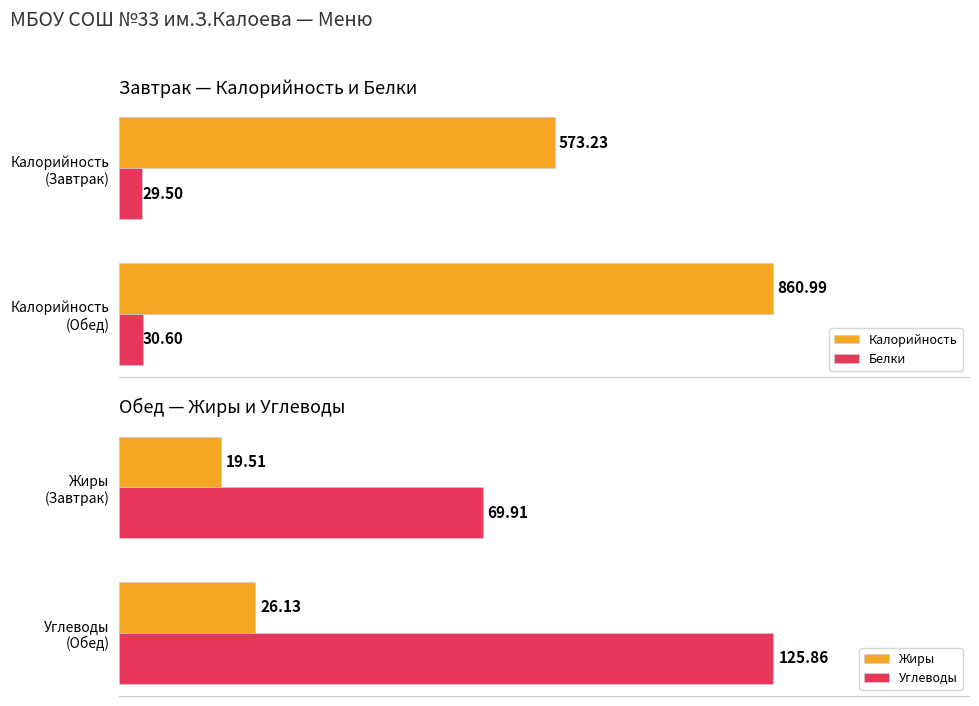

Rank the series at 0 from lowest to highest value.

Жиры, Белки, Углеводы, Калорийность